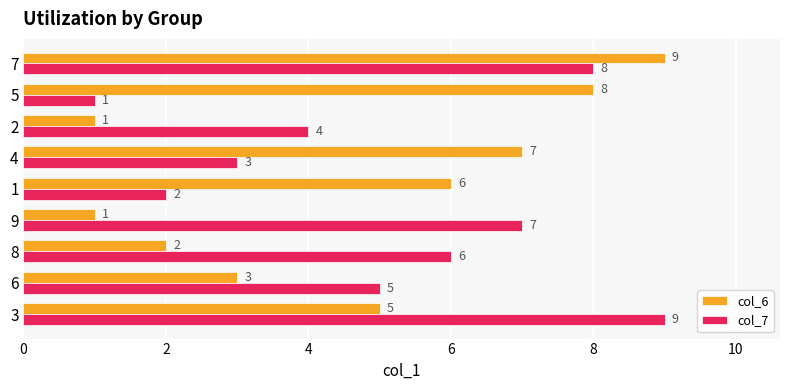

What is the sum of all col_6 values?

42